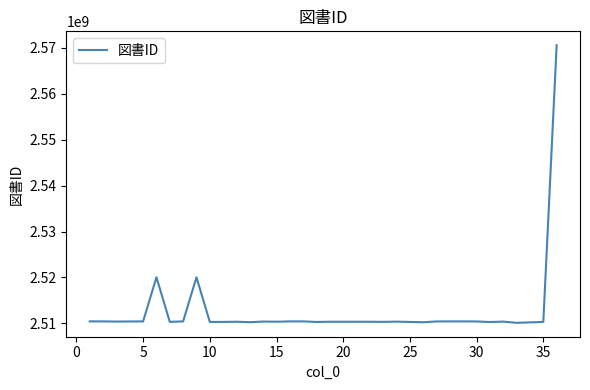

What is the greatest value displayed?

2570580106